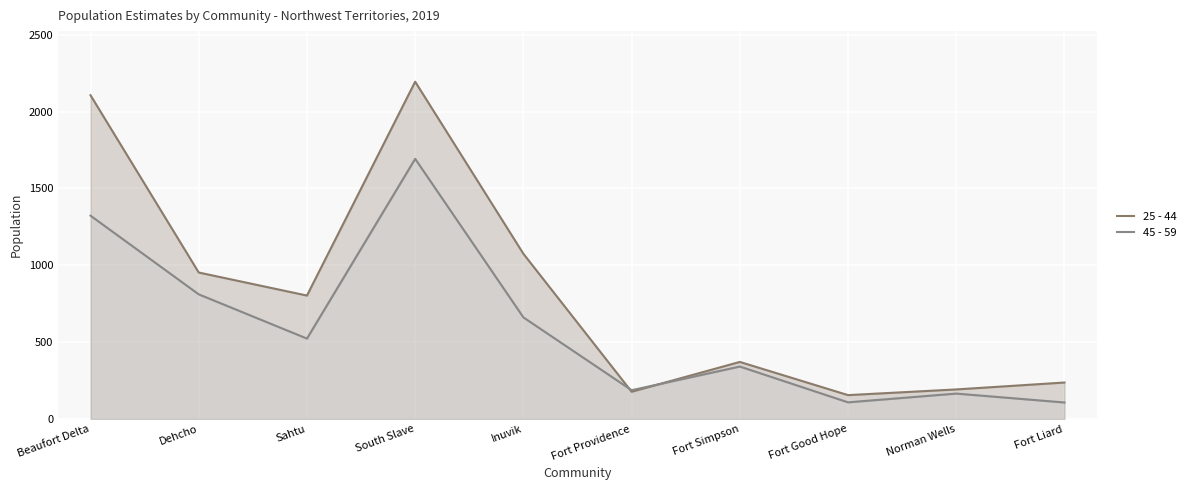

Rank the series by their average value, from lowest to highest.

45 - 59, 25 - 44